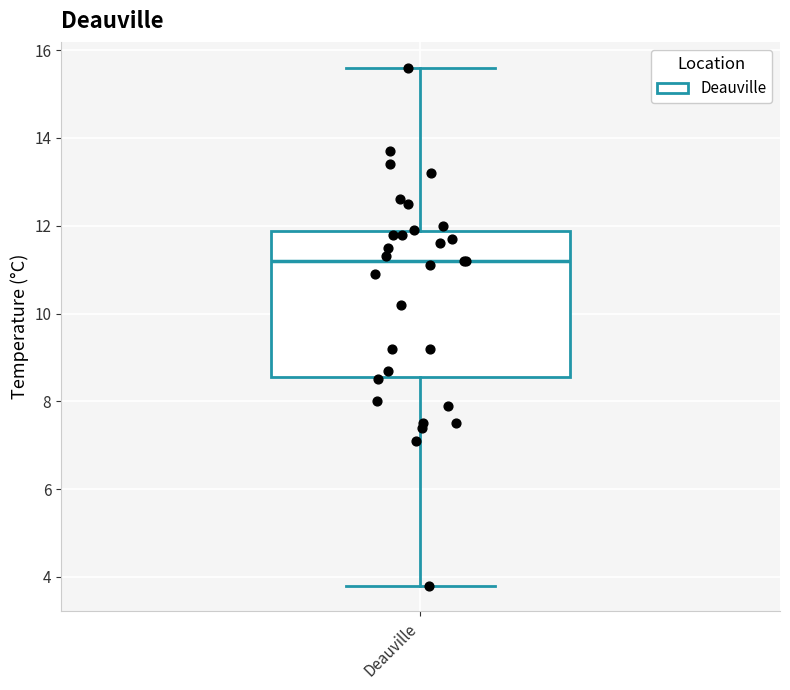

Where does the upper whisker of the box for Deauville end on the y-axis? The values are not printed on the chart, so give them approximately, as read against the axis.

15.6